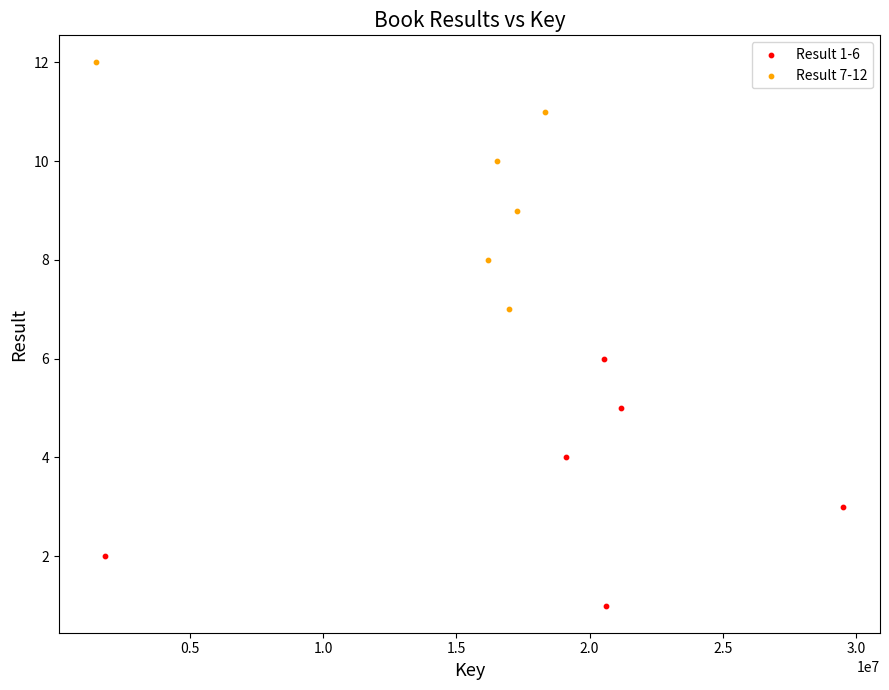

Which series reaches the maximum Y coordinate?

Result 7-12